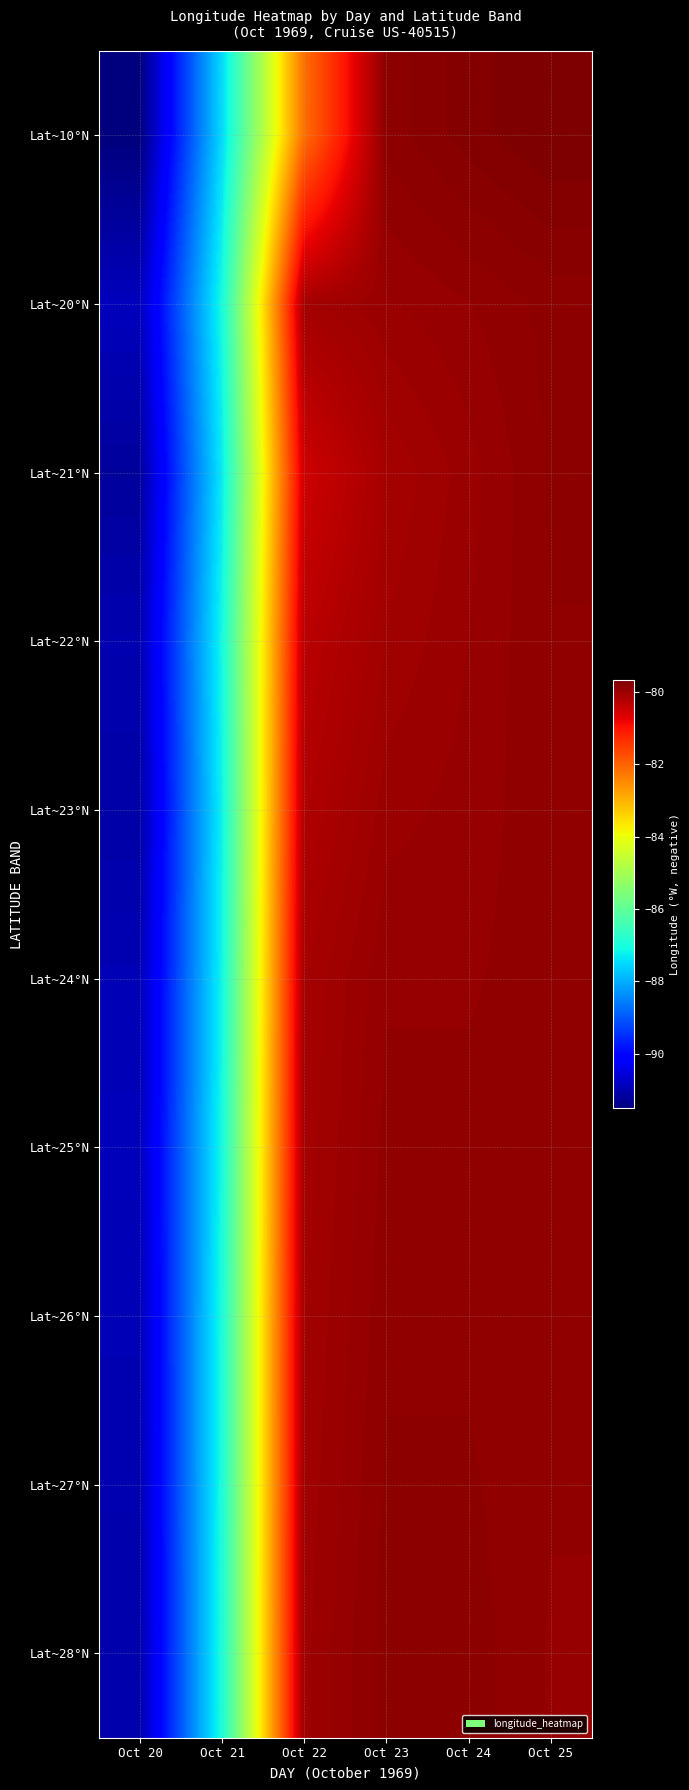

Which has a higher value, Oct 22 or Oct 25?

Oct 25